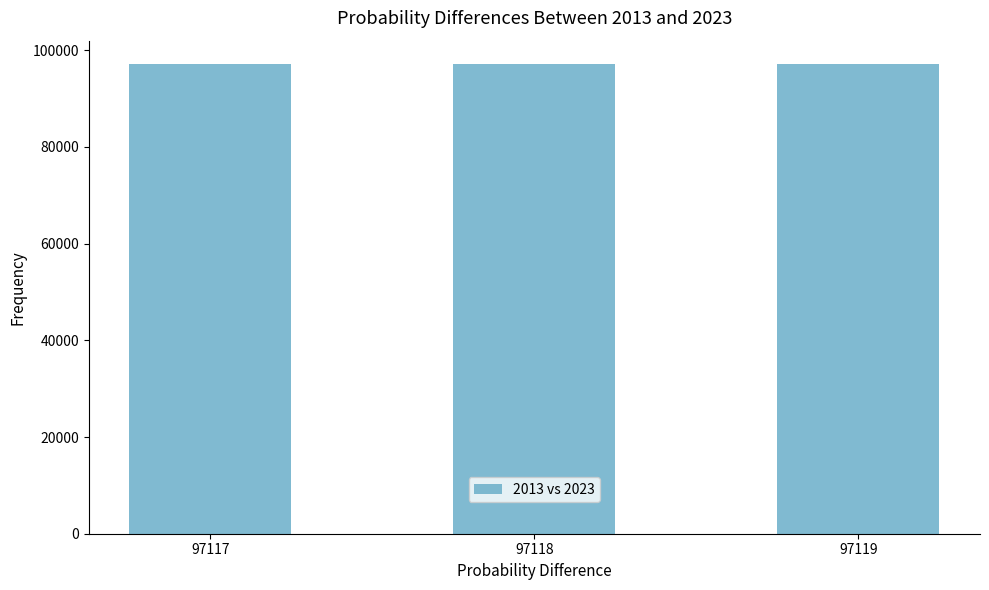

The chart shows a value of 66459 at 97117. True or false?

False